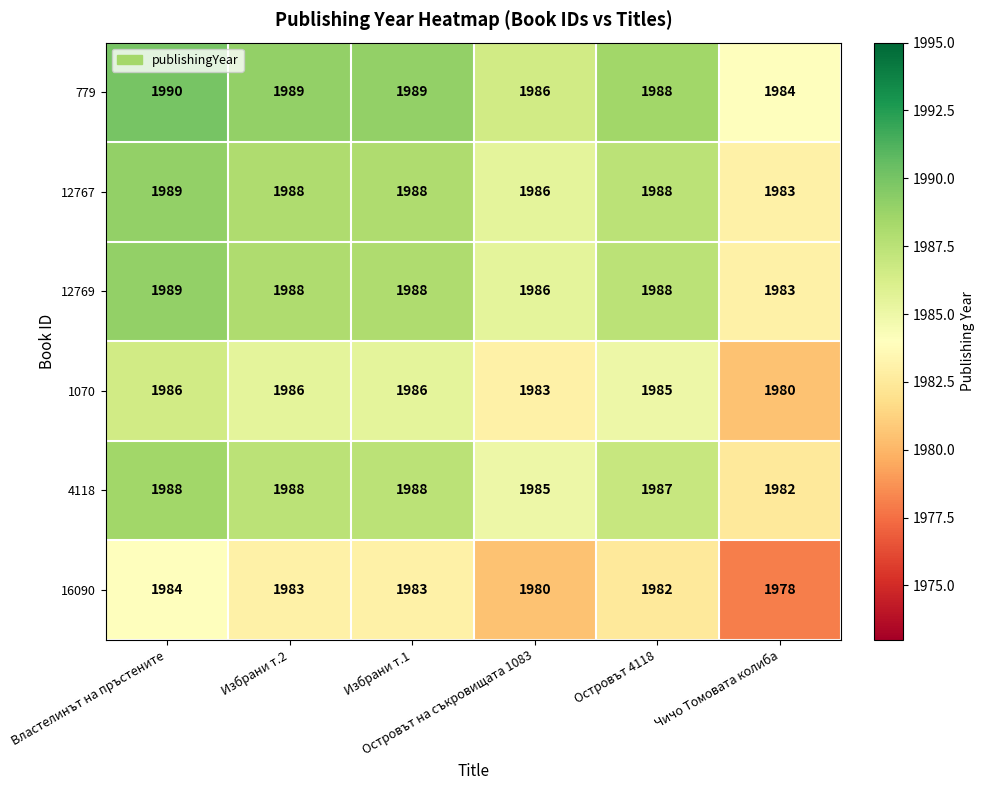

At how many categories does at least one series exceed 1983?

6